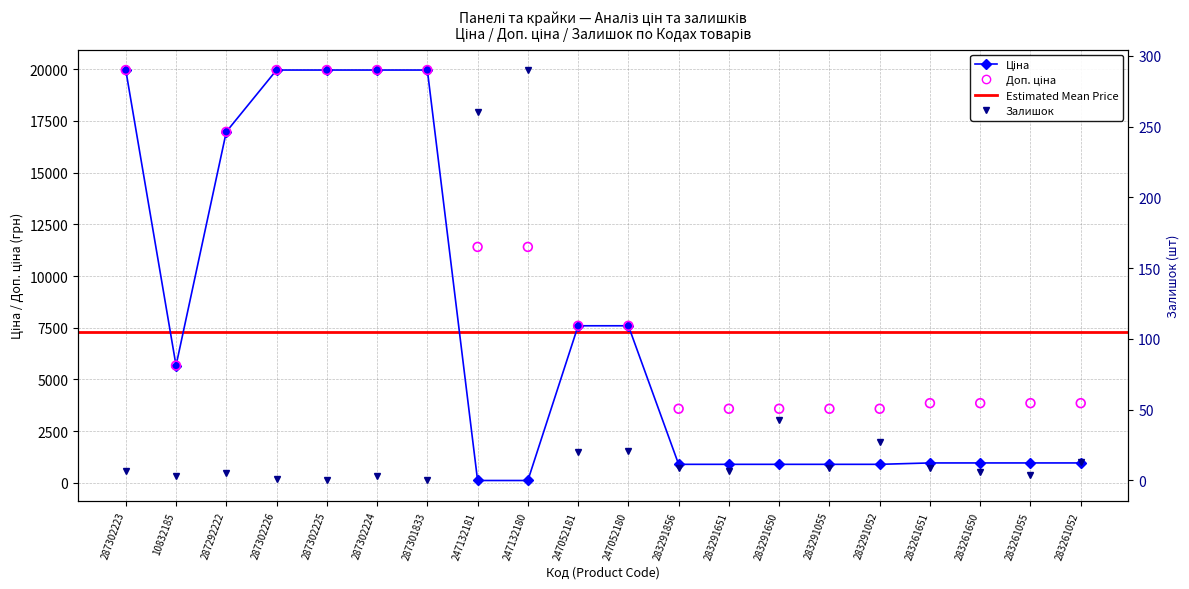

What is the total value across all series at 283261651?

4826.6